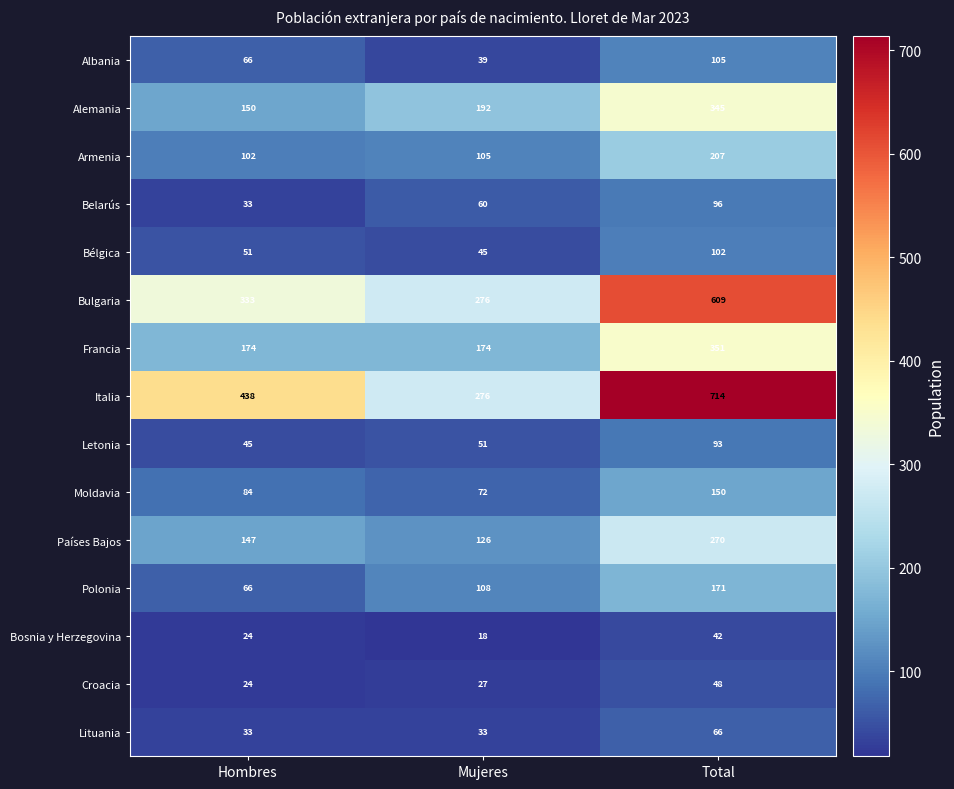

Where is Belarús nearest to the value 64?

Mujeres